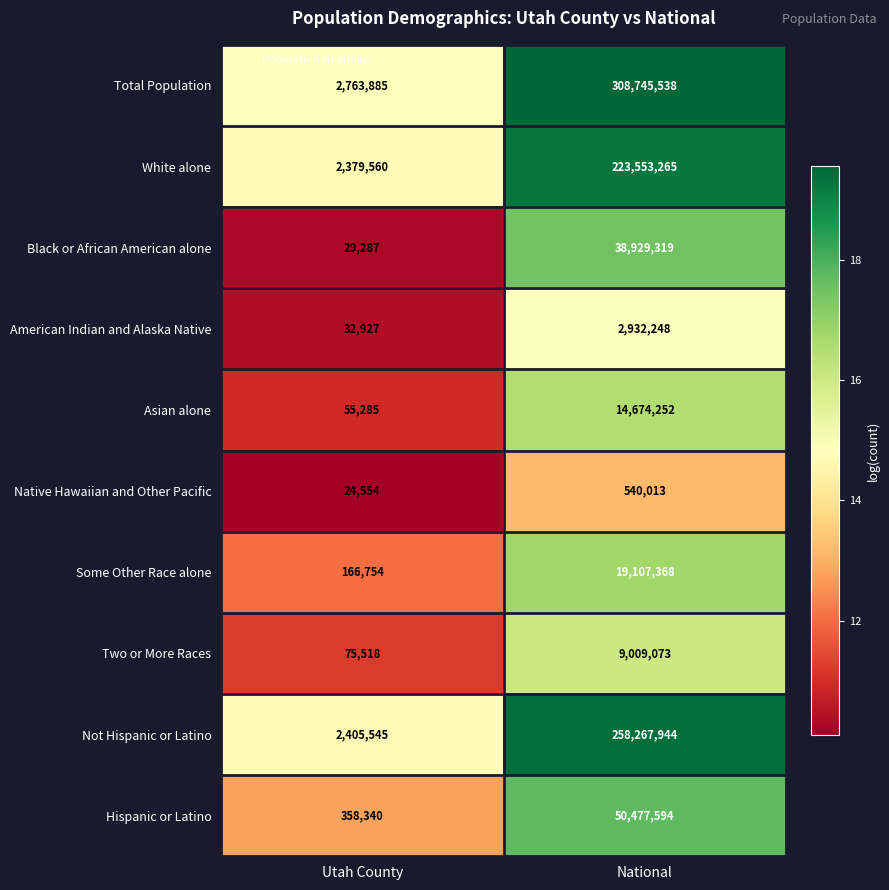

List the series in order of their peak value, highest first.

Total Population, Not Hispanic or Latino, White alone, Hispanic or Latino, Black or African American alone, Some Other Race alone, Asian alone, Two or More Races, American Indian and Alaska Native, Native Hawaiian and Other Pacific